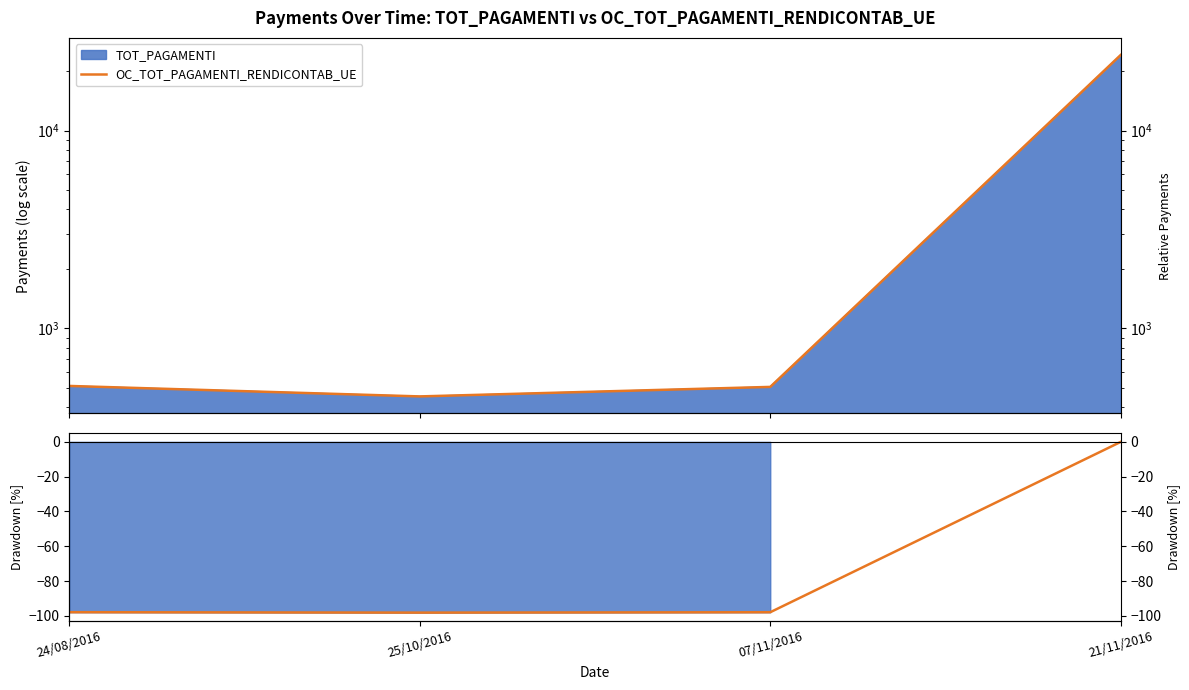

What is the change in value from 25/10/2016 to 21/11/2016?

+98.1